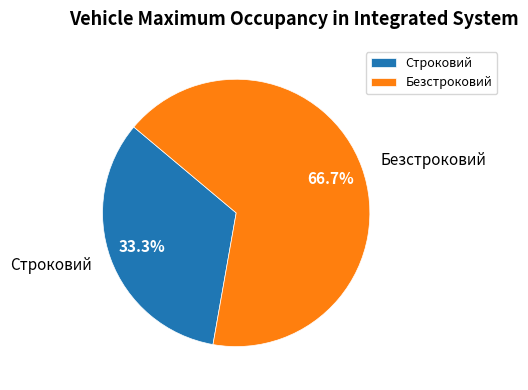

What is the total percentage of Строковий and Безстроковий?

100.0%